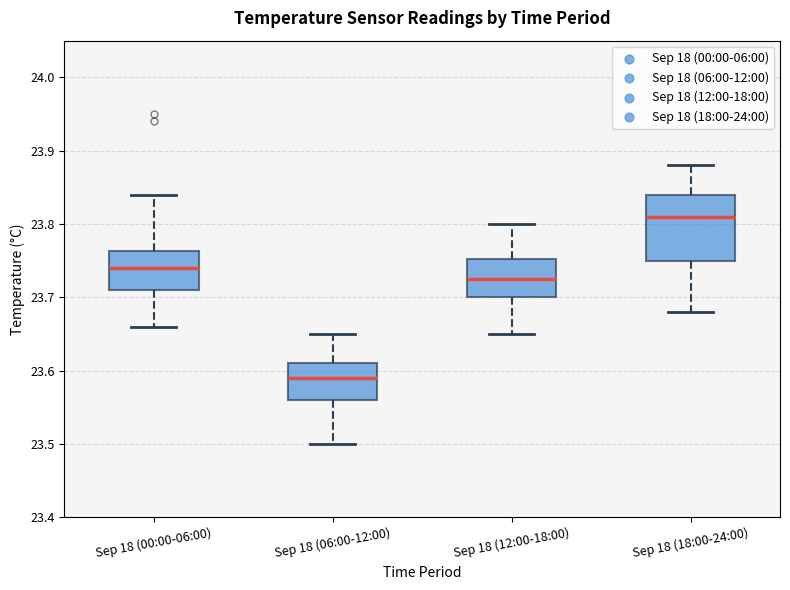

Where is the lower edge of the box for Sep 18 (00:00-06:00) on the y-axis? The values are not printed on the chart, so give them approximately, as read against the axis.

23.71